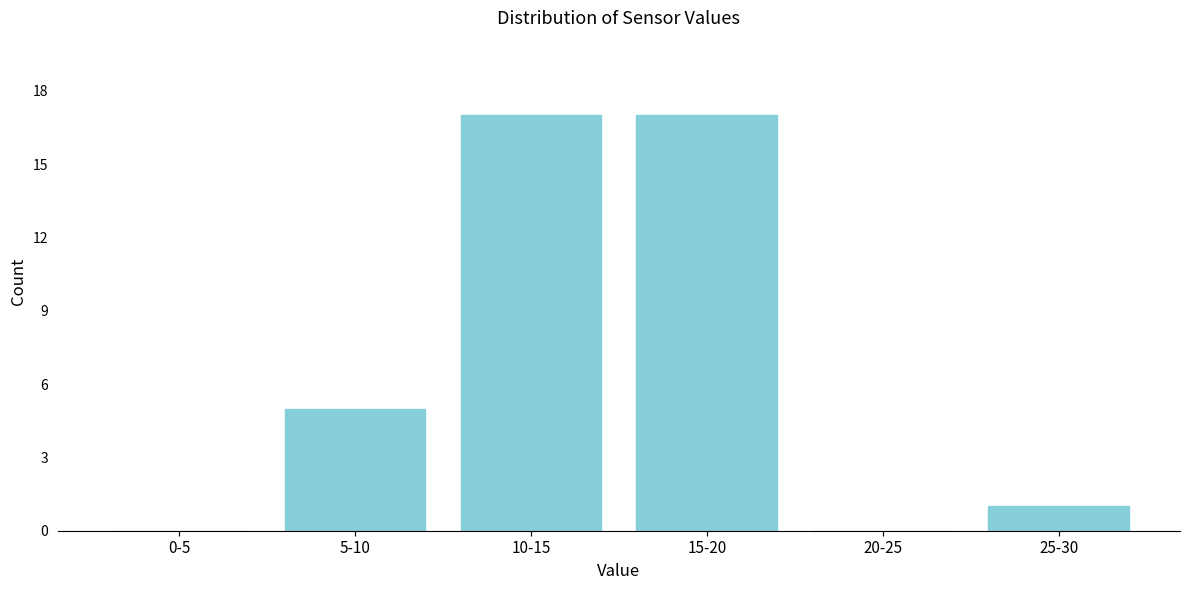

Reading left to right, list all the values displayed in this chart.

0-5=0	5-10=5	10-15=17	15-20=17	20-25=0	25-30=1